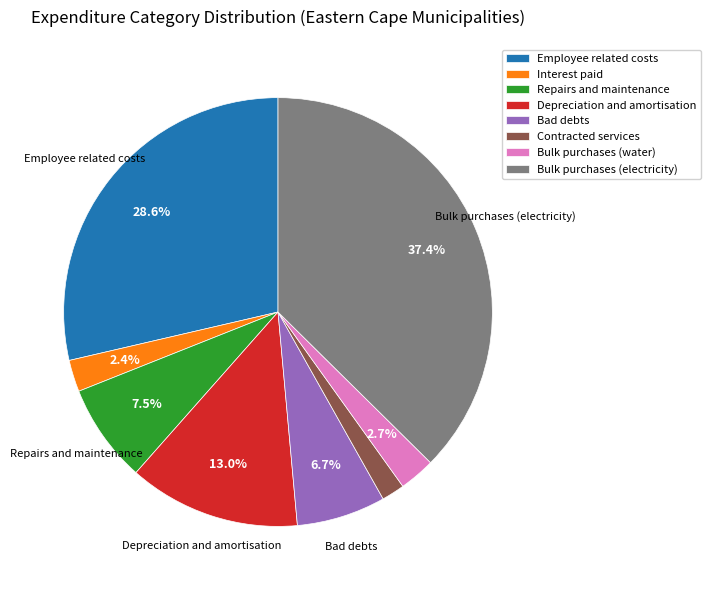

Is there any slice that represents more than half of the pie?

No